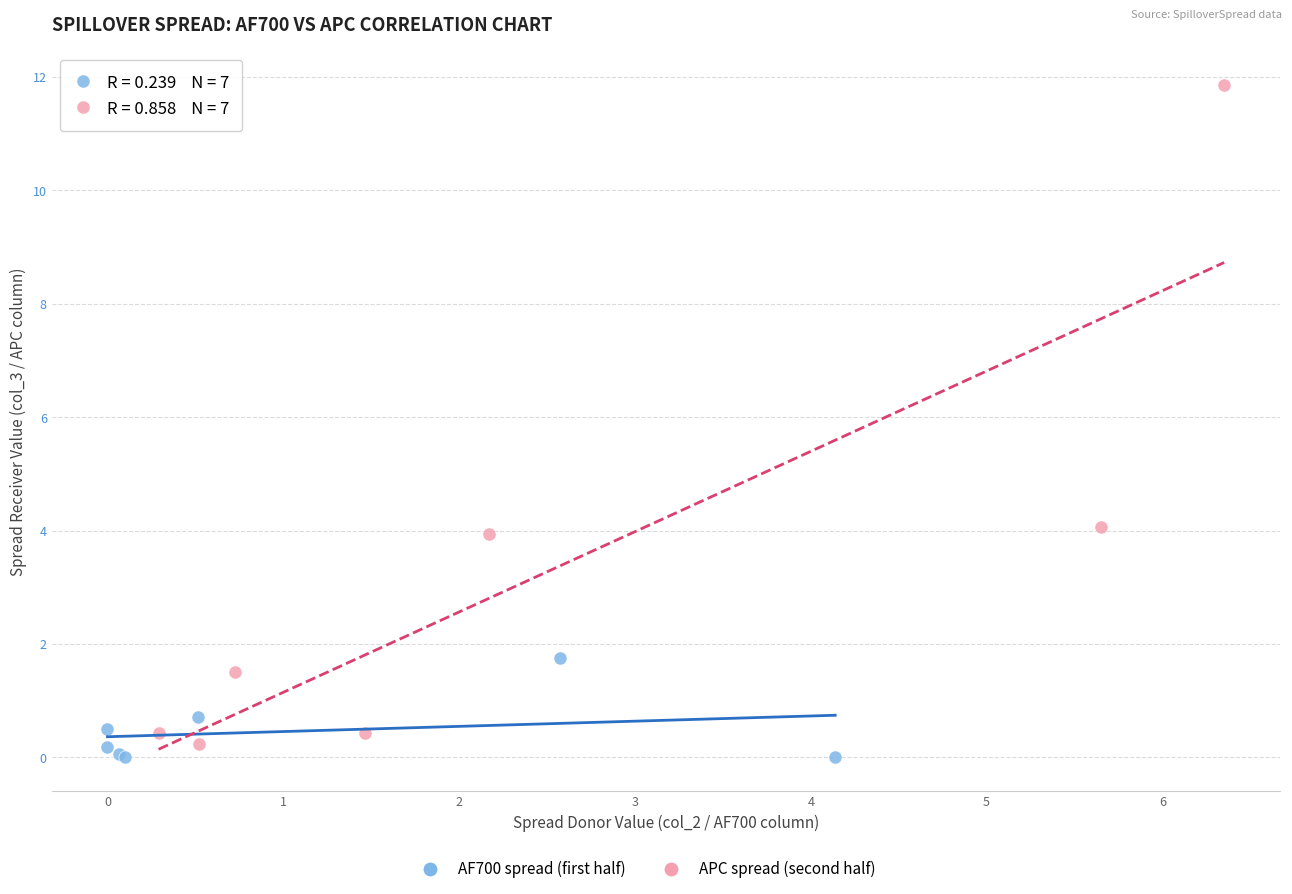

Which series contains the highest Y value?

APC spread (second half)